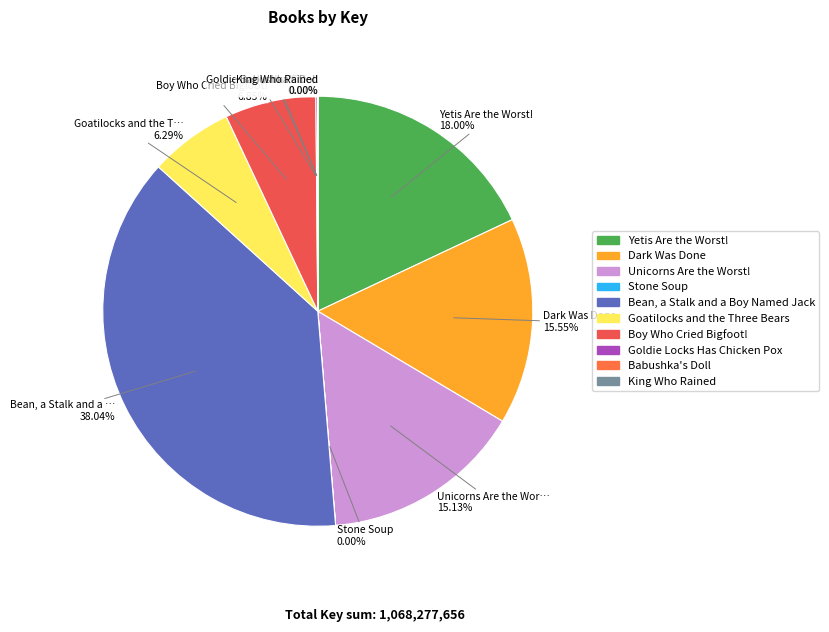

True or false: Bean, a Stalk and a Boy Named Jack accounts for 27% of the total.

False